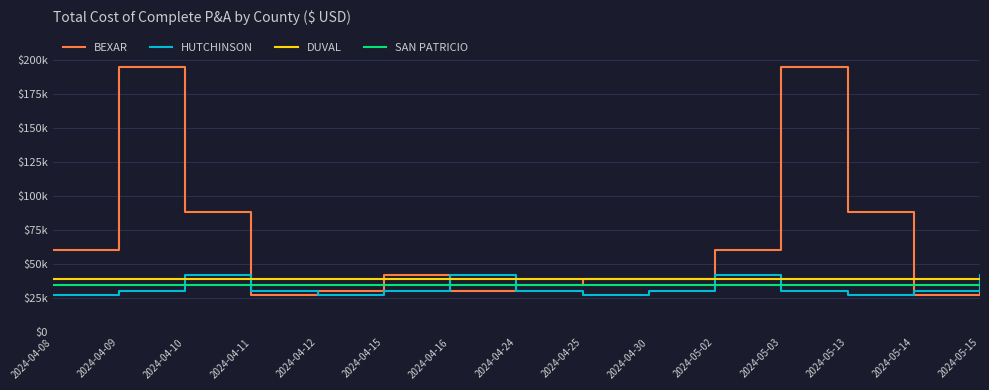

List the series in order of their peak value, lowest first.

SAN PATRICIO, DUVAL, HUTCHINSON, BEXAR